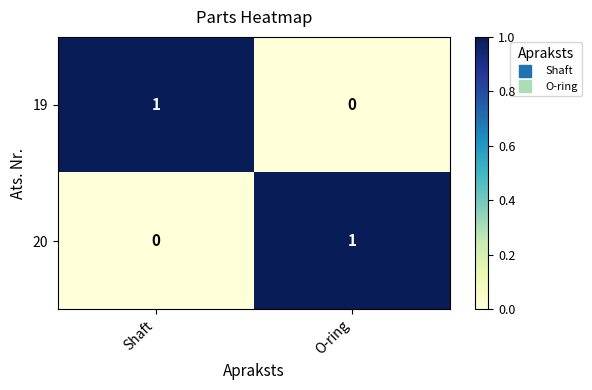

How many data points does each series have?

2